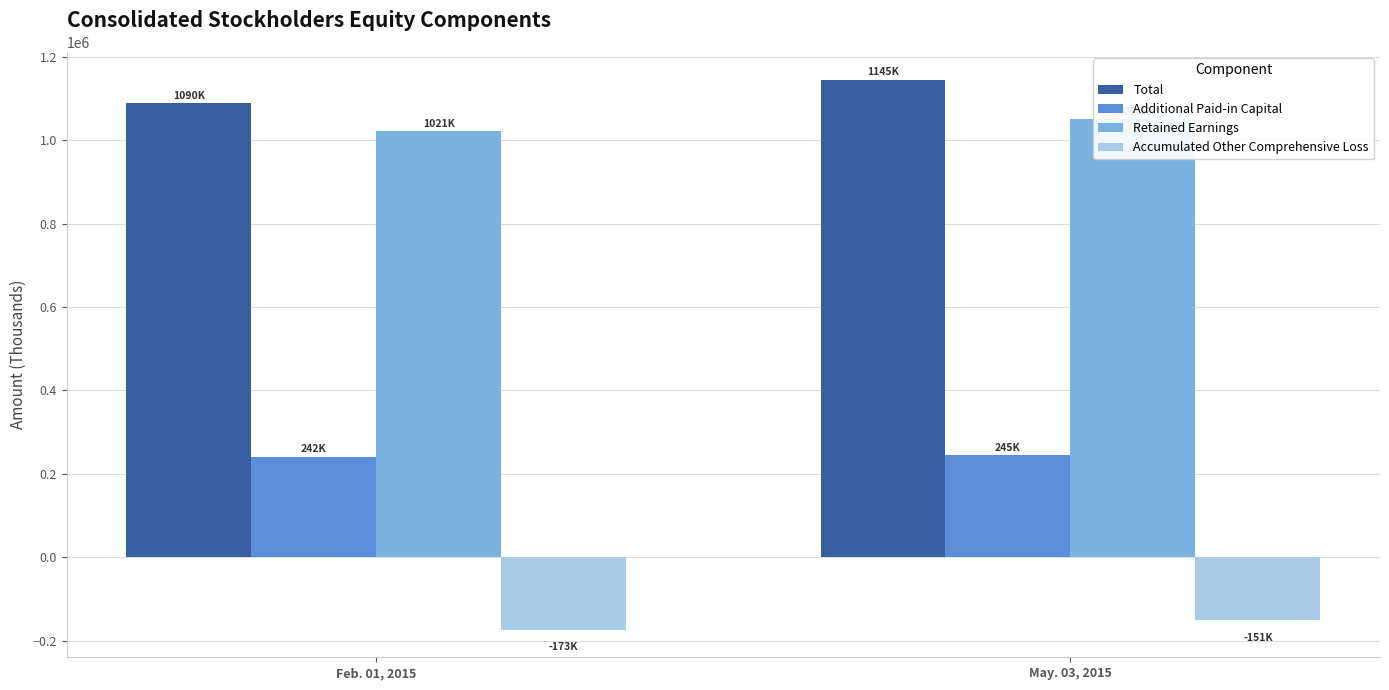

Which category has the lowest value across all series?

Feb. 01, 2015